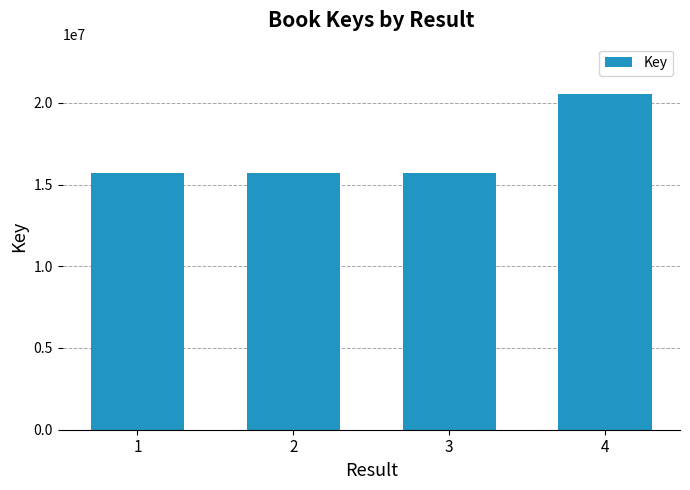

What is the maximum value shown in the chart?

20539045